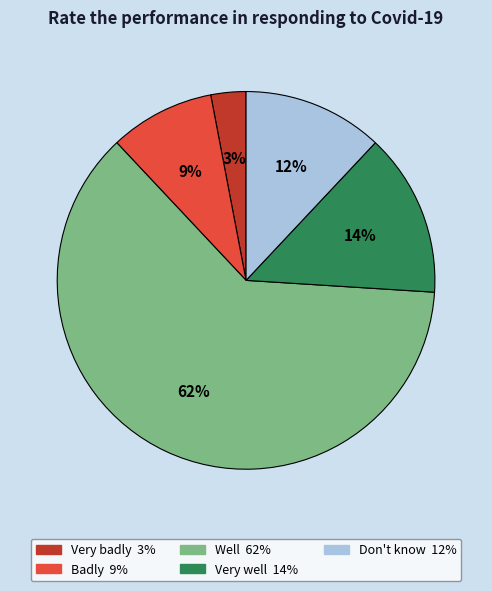

To the nearest percent, what percentage of the pie is Very badly?

3%